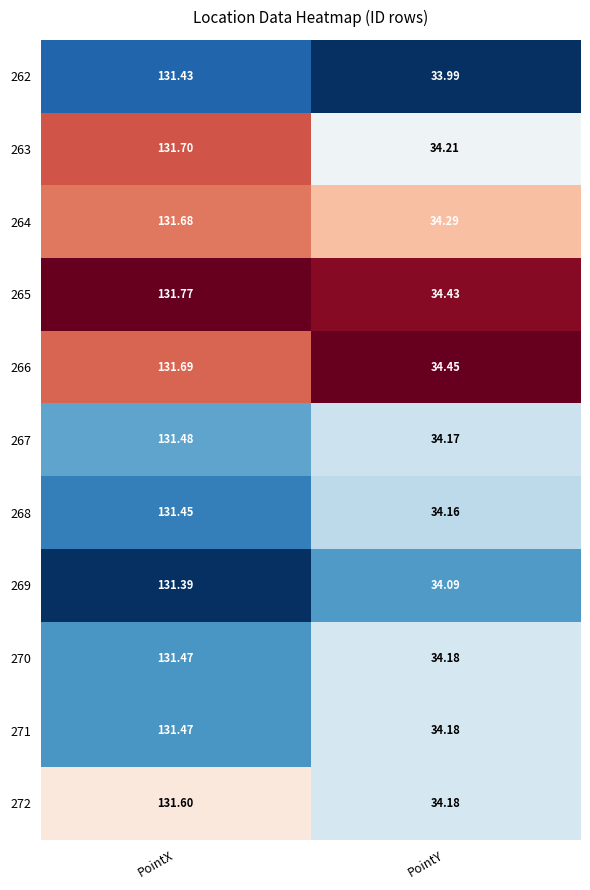

What is the spread (max minus min) of values at PointX?

0.4